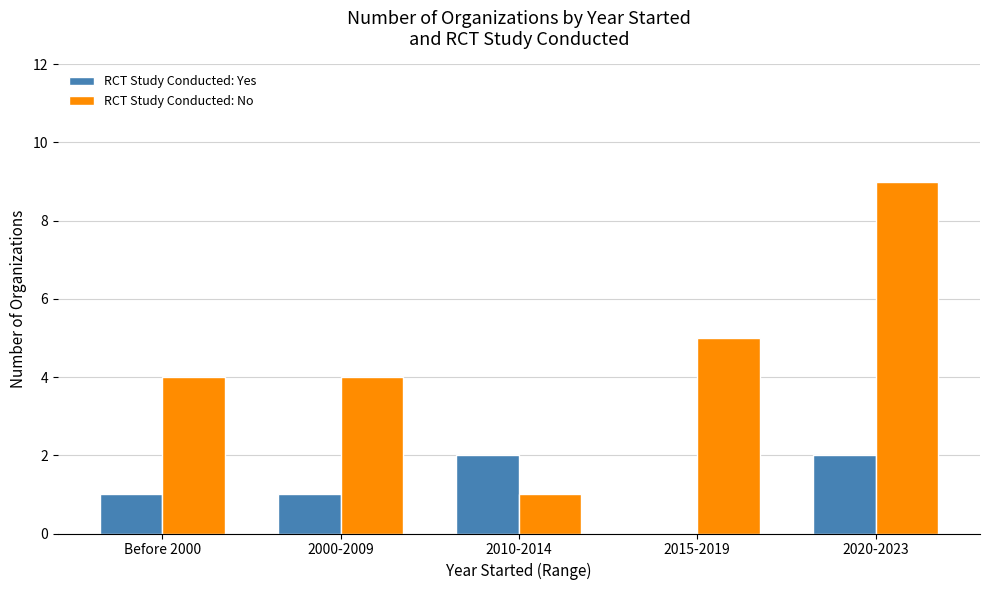

What is the sum of all RCT Study Conducted: No values?

23